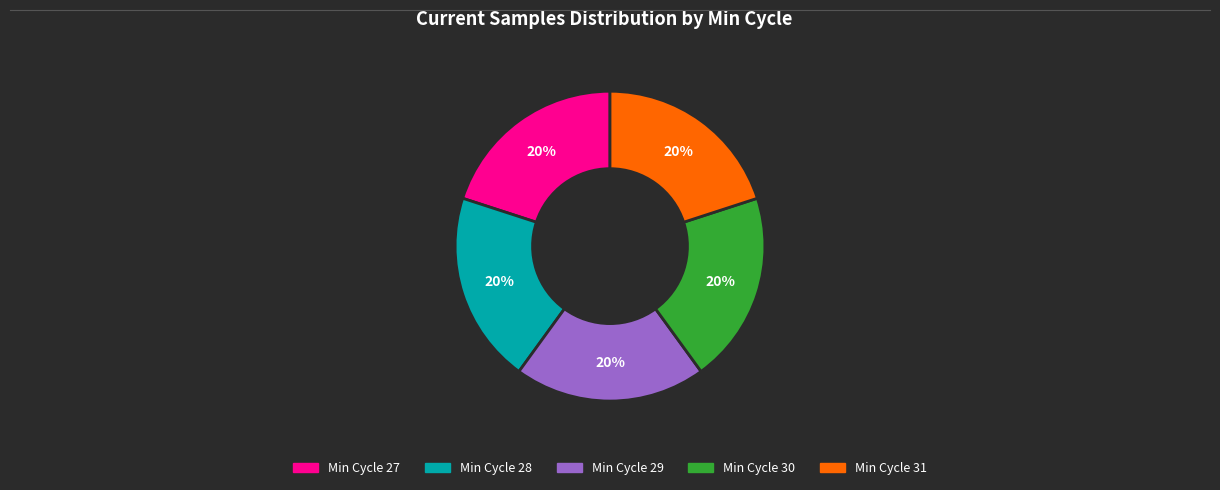

How many segments does this pie chart have?

5